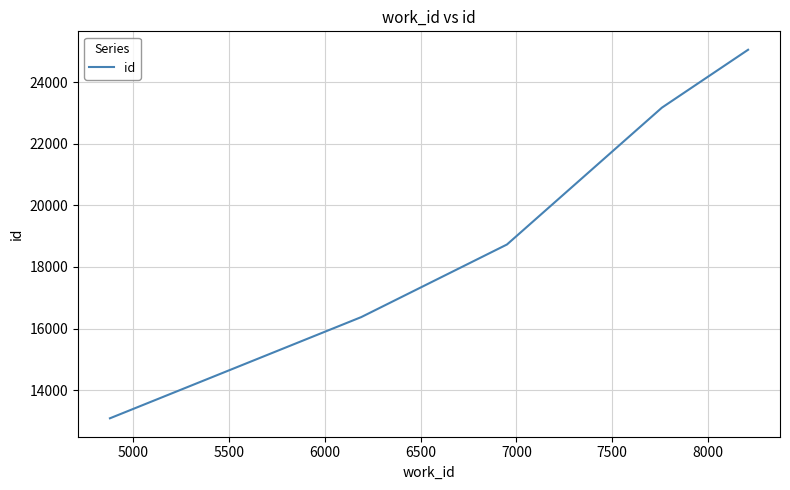

What is the difference between the maximum and minimum values?

11966